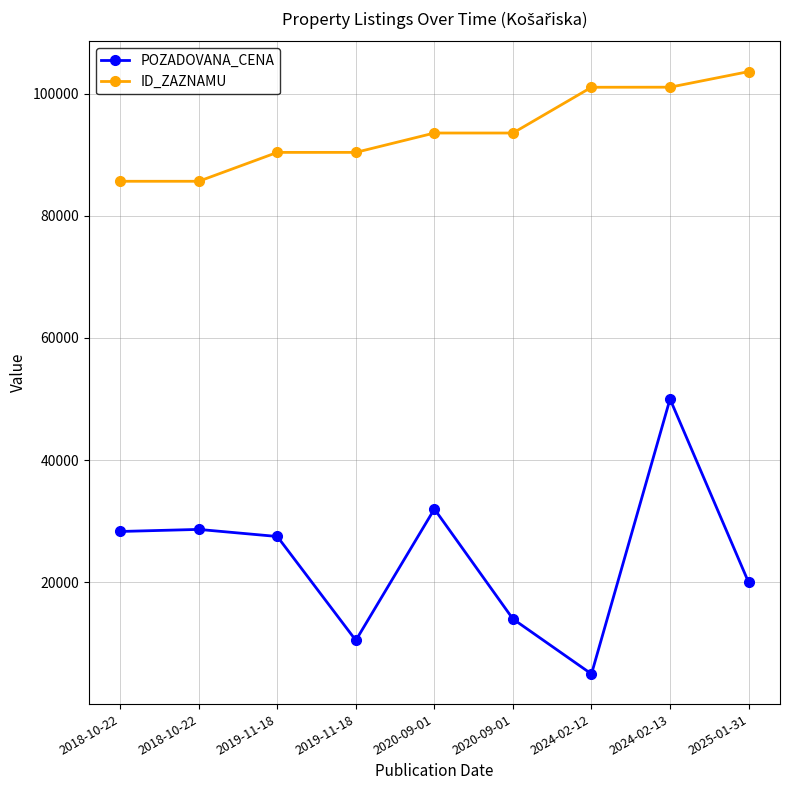

What value does the POZADOVANA_CENA series have at 2018-10-22?

28660